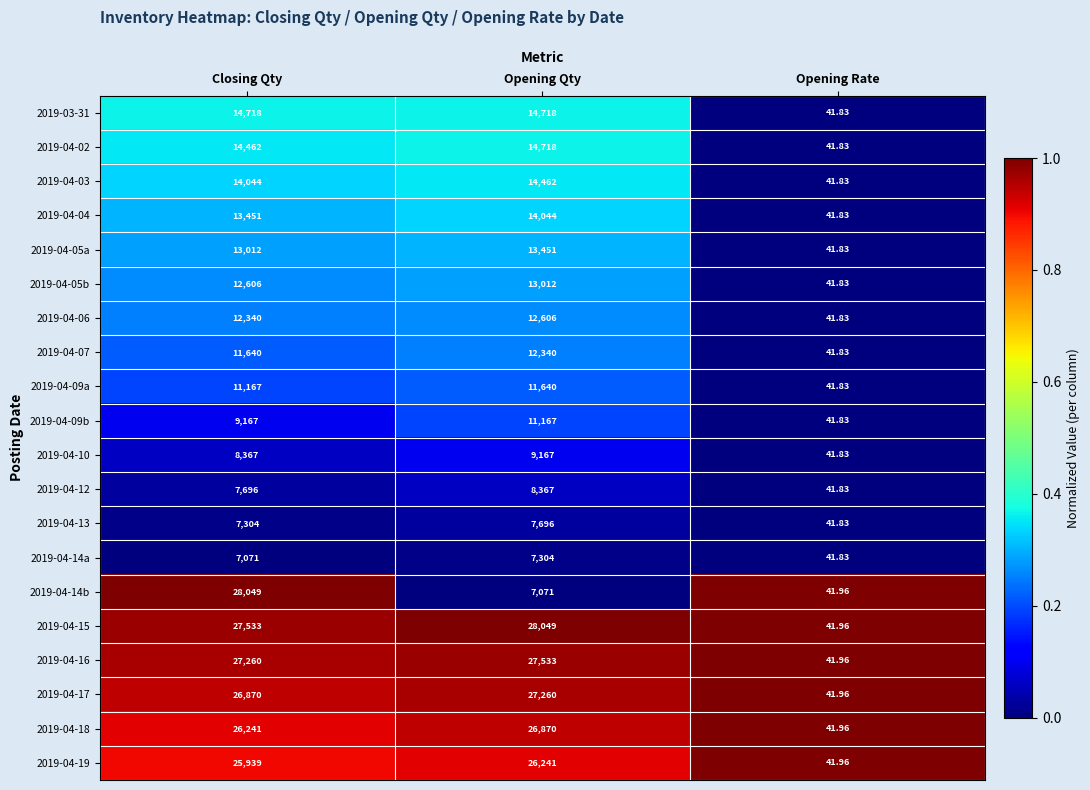

Which category has the highest value in the 2019-04-17 series?

Opening Qty